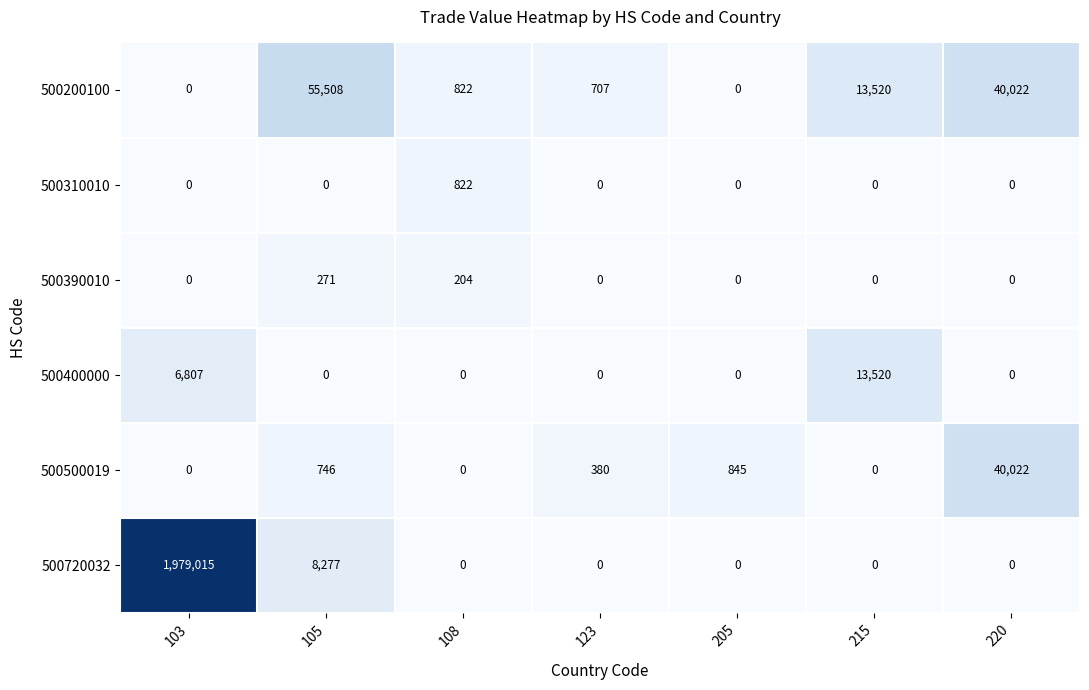

What is the total value across all series at 220?

80044